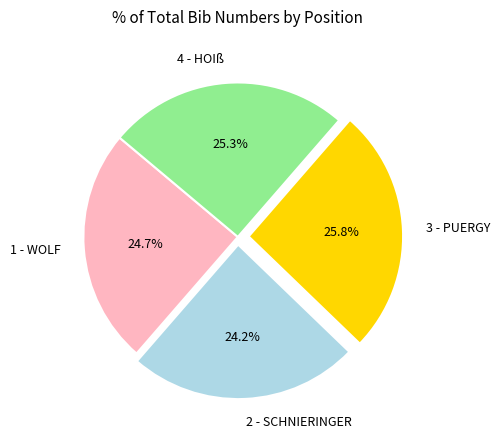

The 1 - WOLF slice represents 25% of the pie. True or false?

True